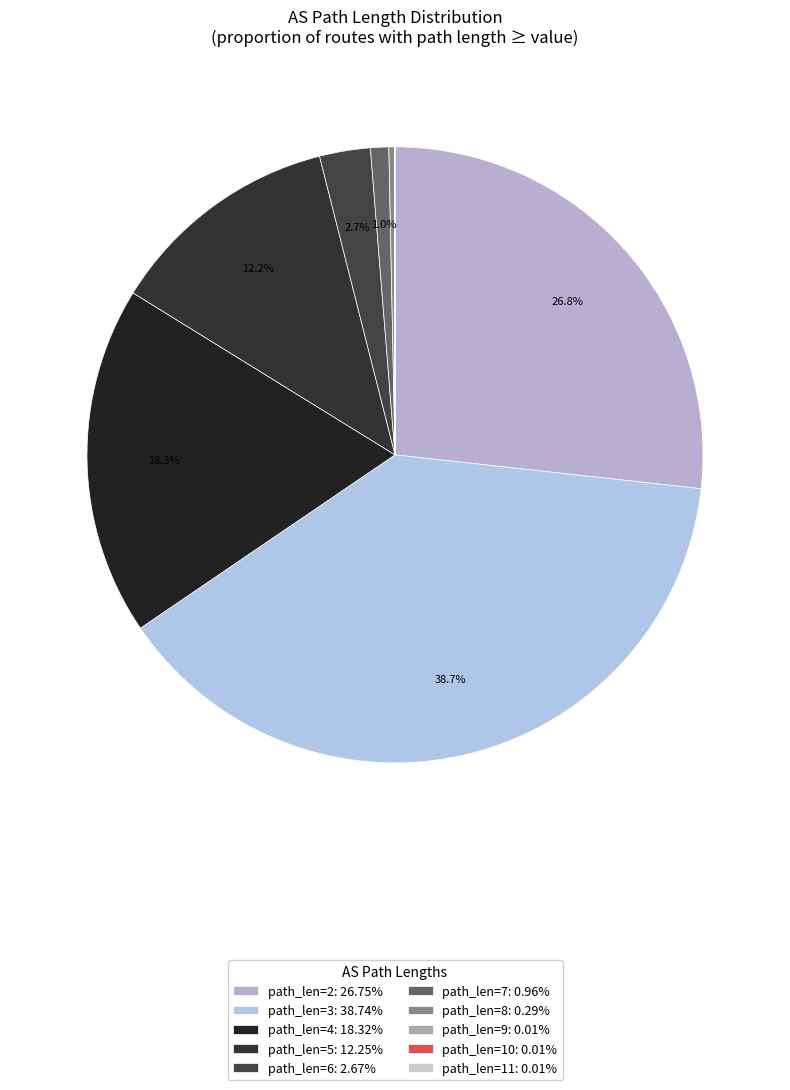

To the nearest percent, what is the average slice percentage?

10%